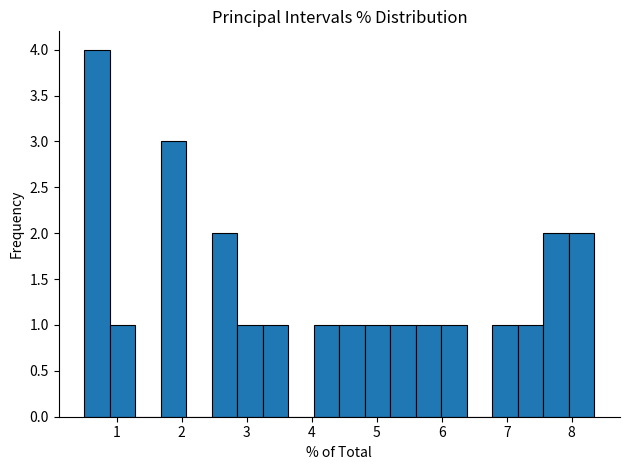

Around what value on the x-axis is the tallest bar? Give the approximate position of its centre, as read against the axis.

0.7